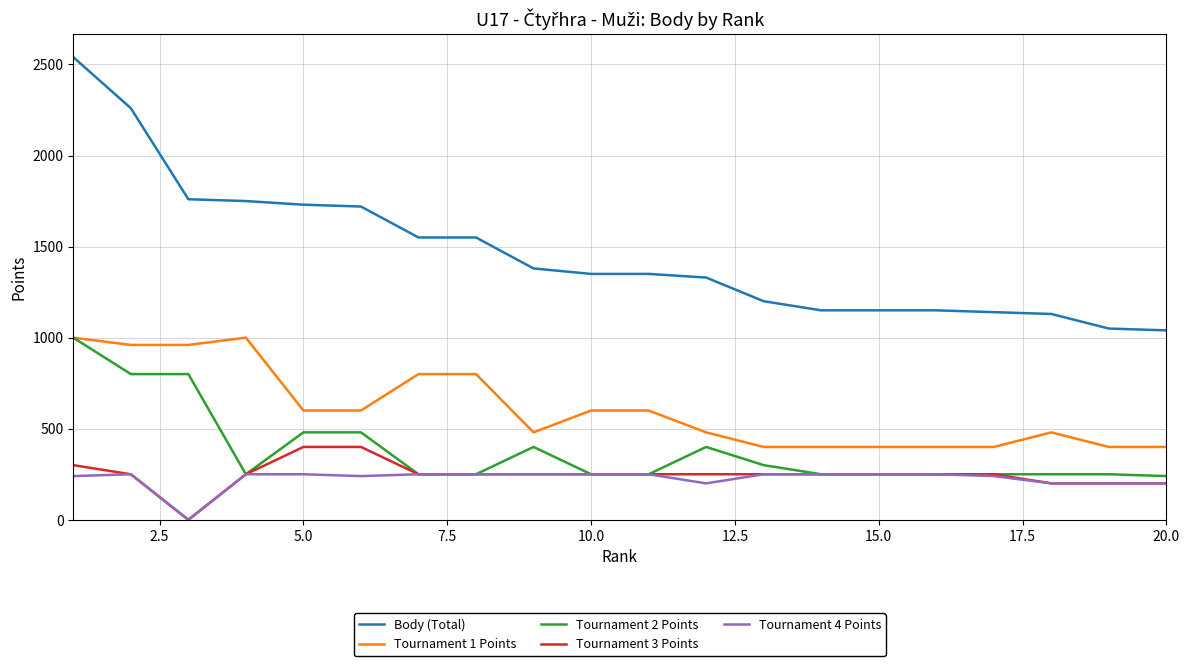

Which series has the largest range (max minus min)?

Body (Total)